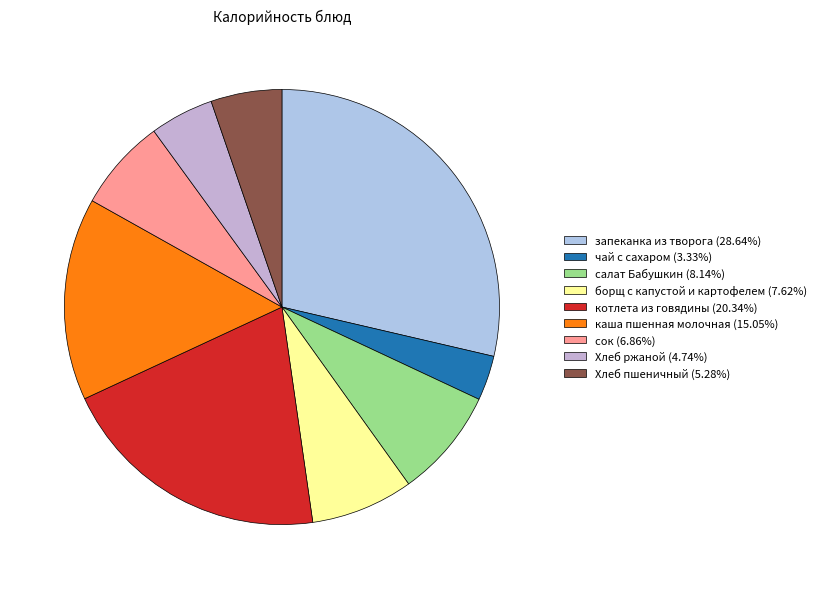

Is it true that запеканка из творога is 29% of the pie?

True